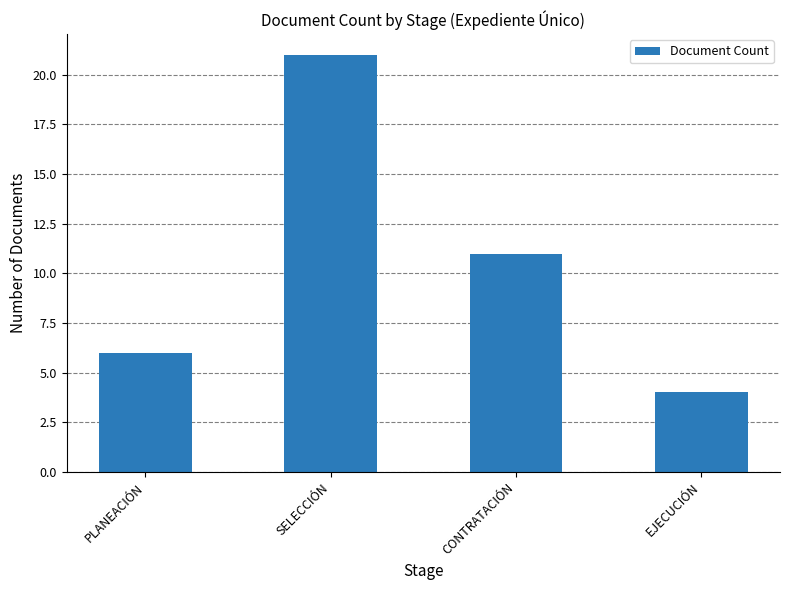

Which has a higher value, PLANEACIÓN or CONTRATACIÓN?

CONTRATACIÓN